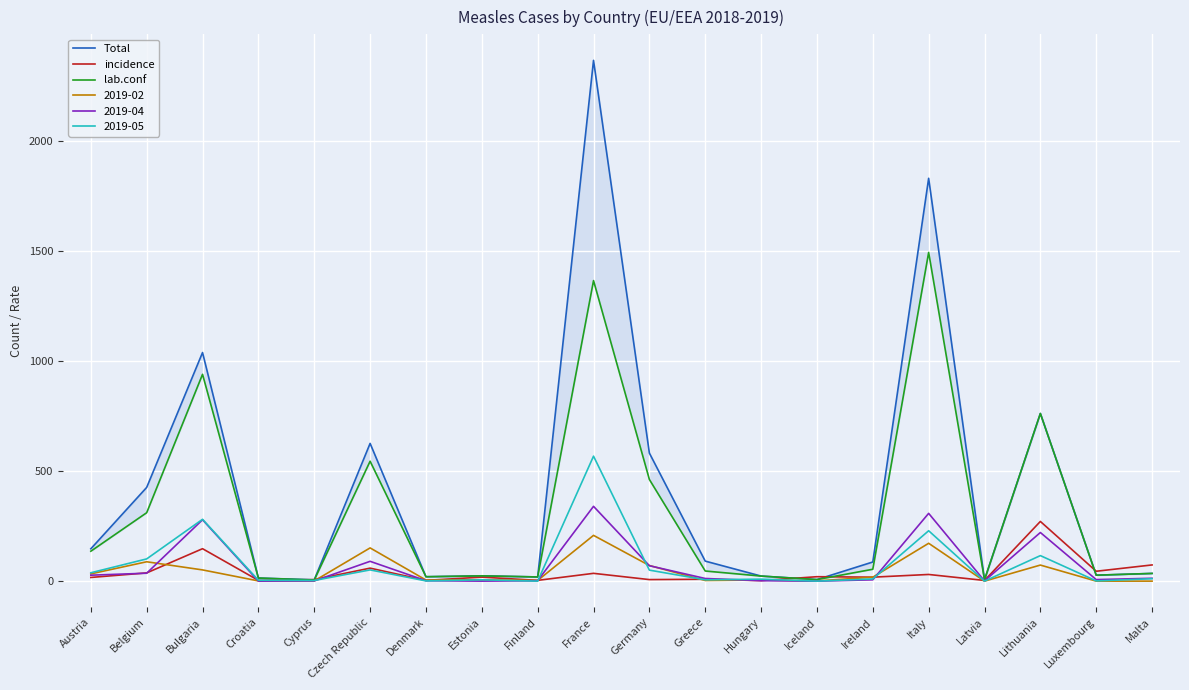

At which category does the chart reach its minimum across all series?

Hungary